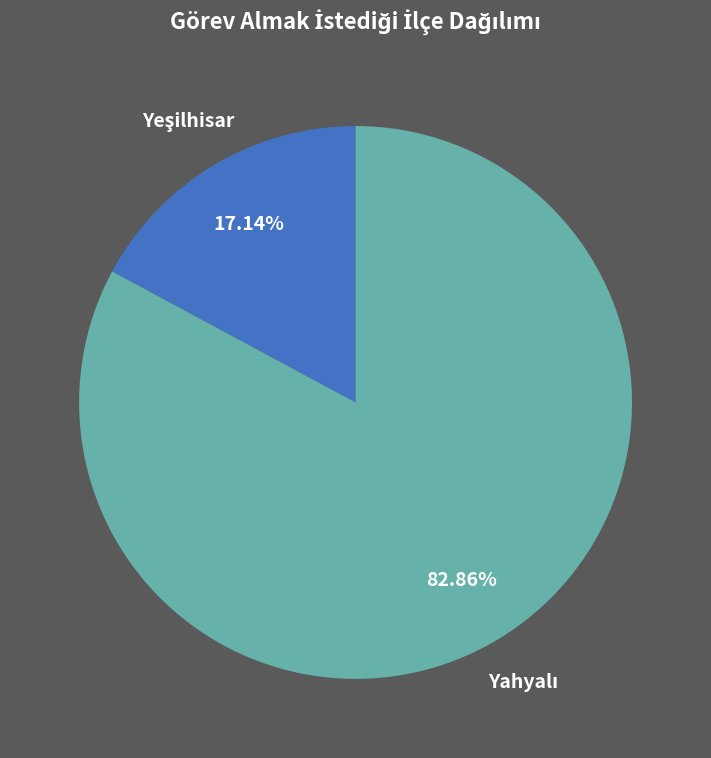

Is there any slice that represents more than half of the pie?

Yes